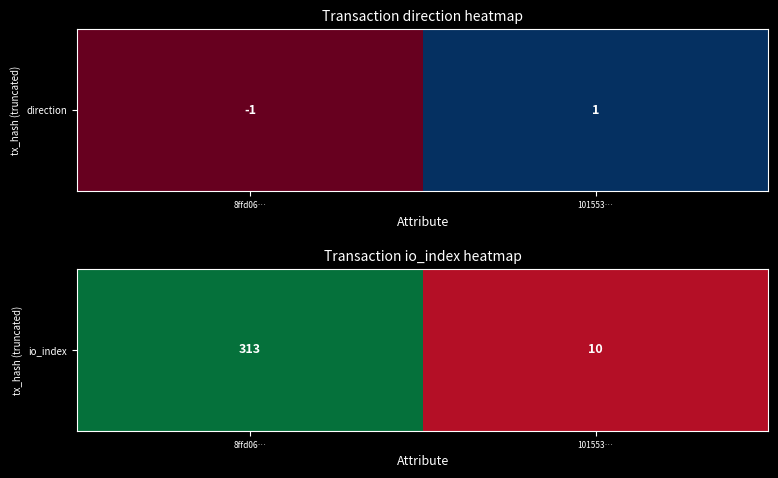

Which label corresponds to the largest value in the chart?

8ffd06…